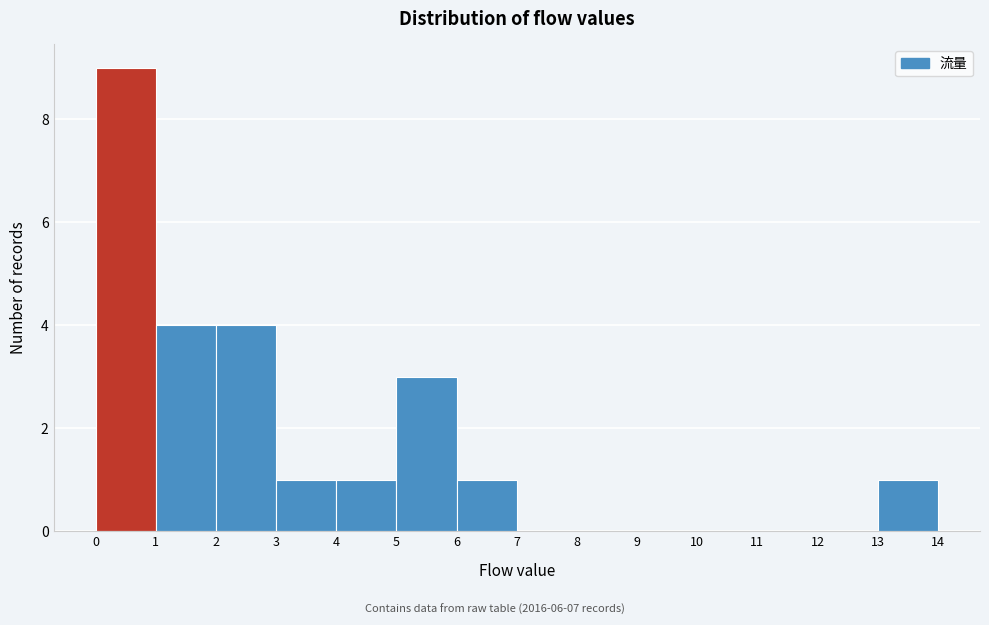

What is the height of the bar covering 13 to 14 on the x-axis? The values are not printed on the chart, so give them approximately, as read against the axis.

1